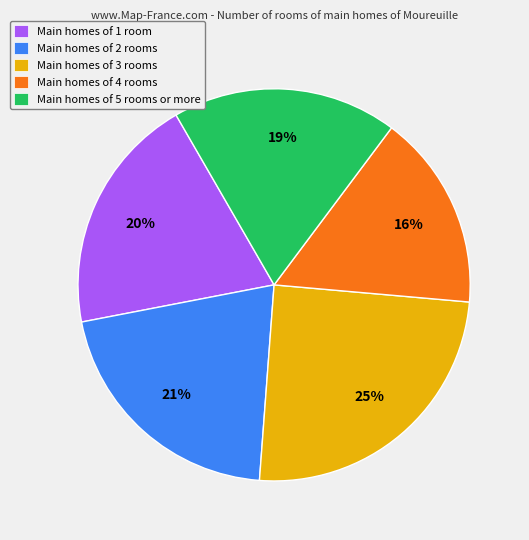

Between Main homes of 1 room and Main homes of 3 rooms, which is larger?

Main homes of 3 rooms